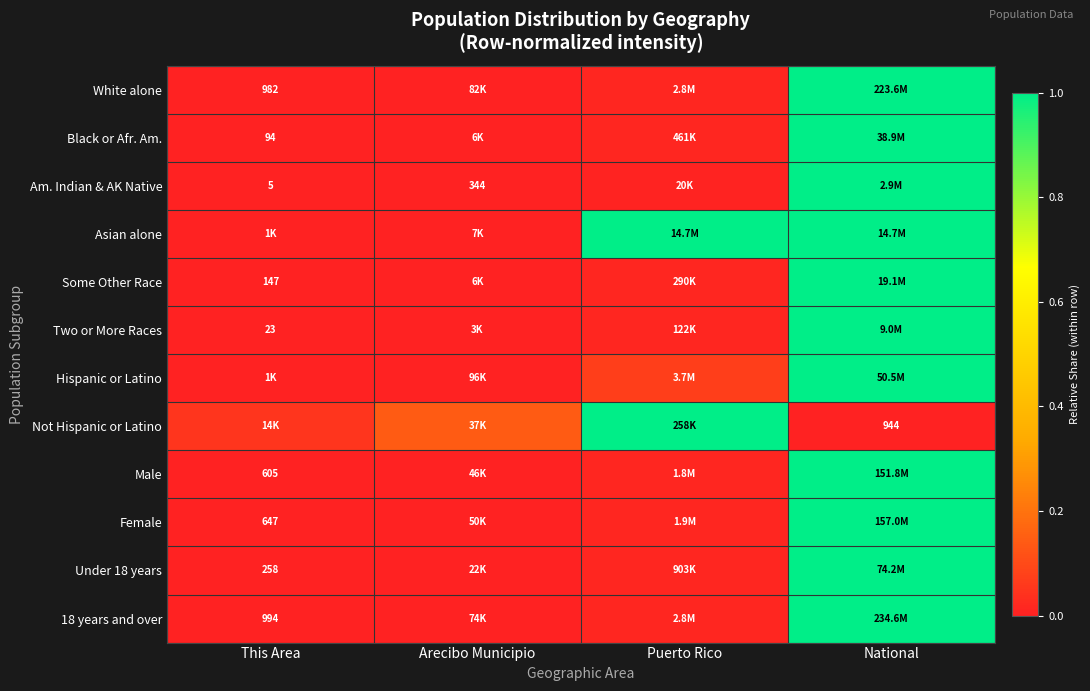

At which category is the sum across all series the highest?

National